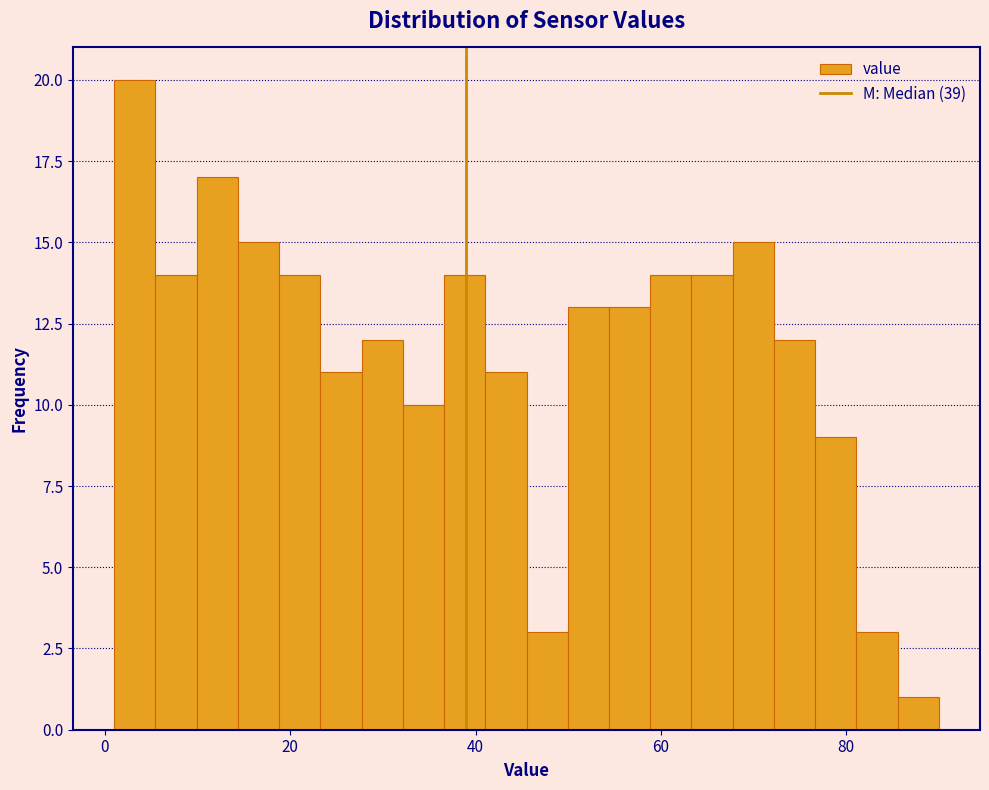

Read against the x-axis, roughly where is the centre of the tallest bar?

4